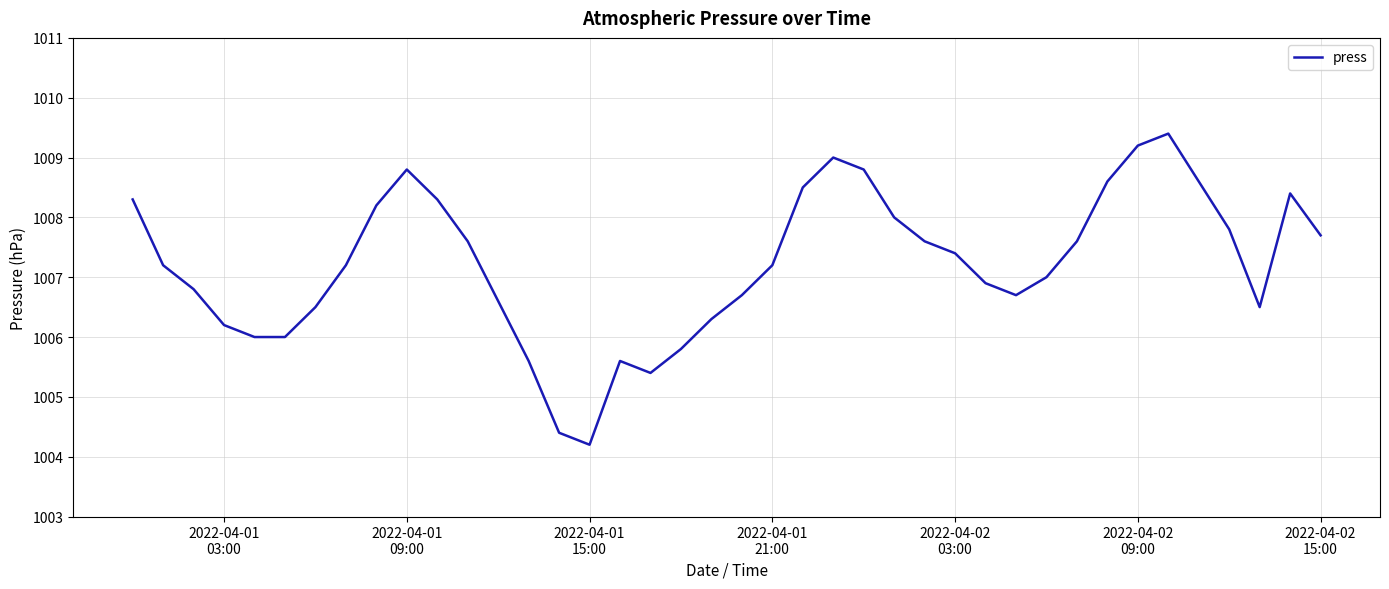

What is the maximum value shown in the chart?

1009.4